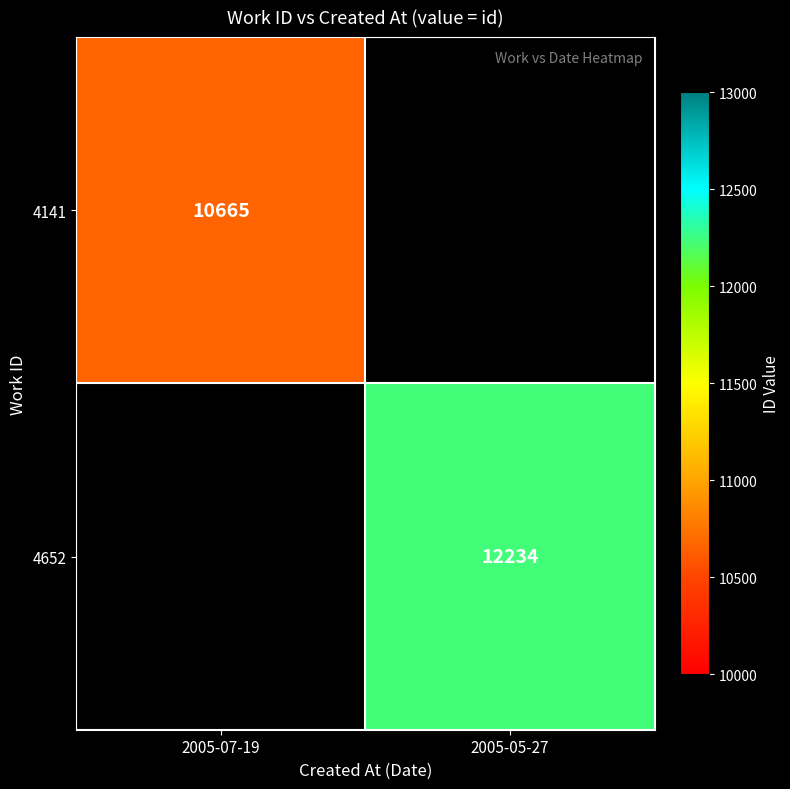

True or false: 4141 has a value of 5513 at 2005-07-19.

False